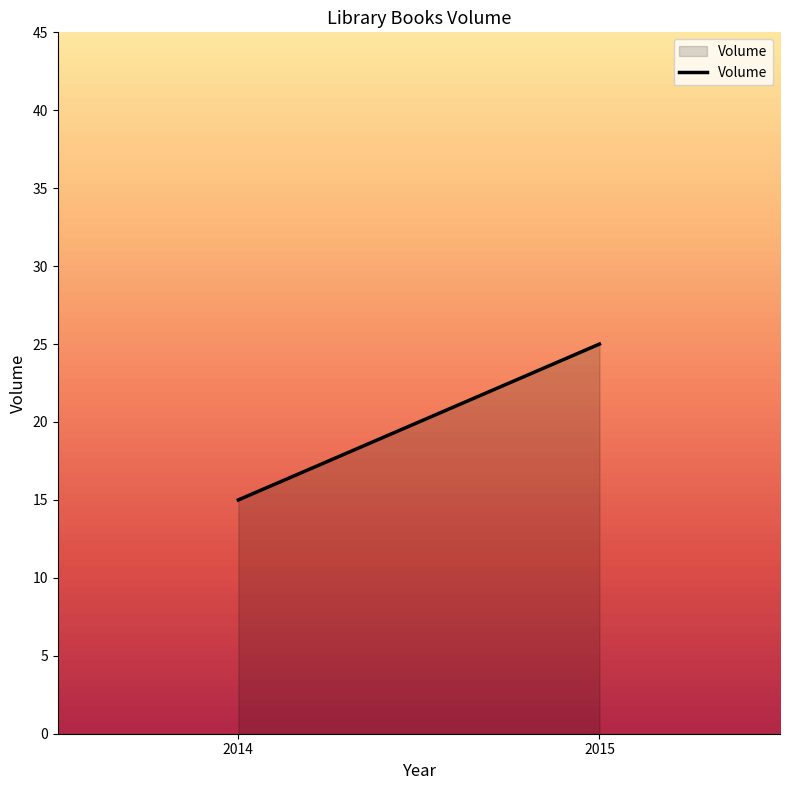

What is the average value?

20